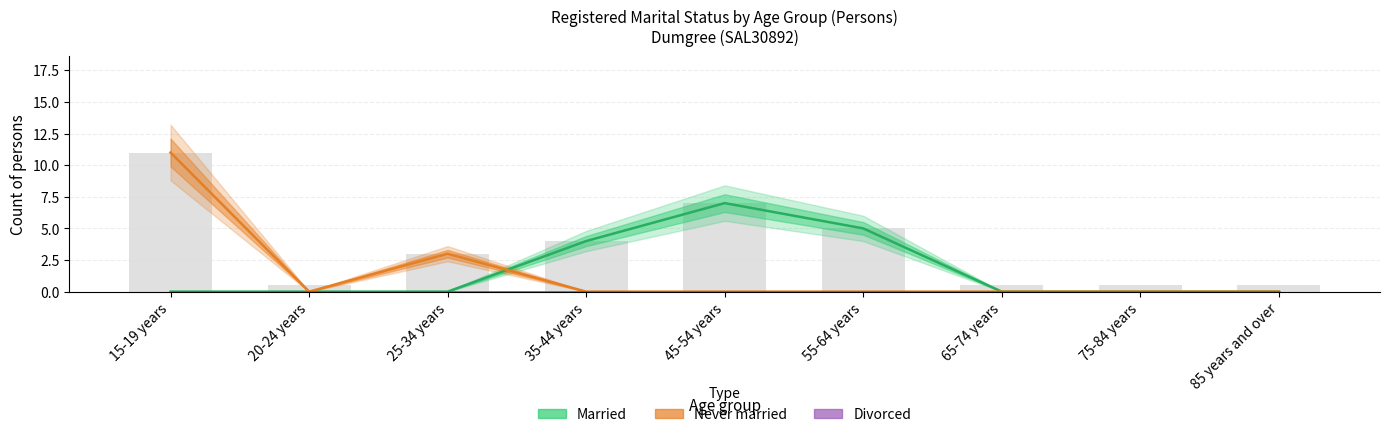

At which category does the chart reach its minimum across all series?

15-19 years